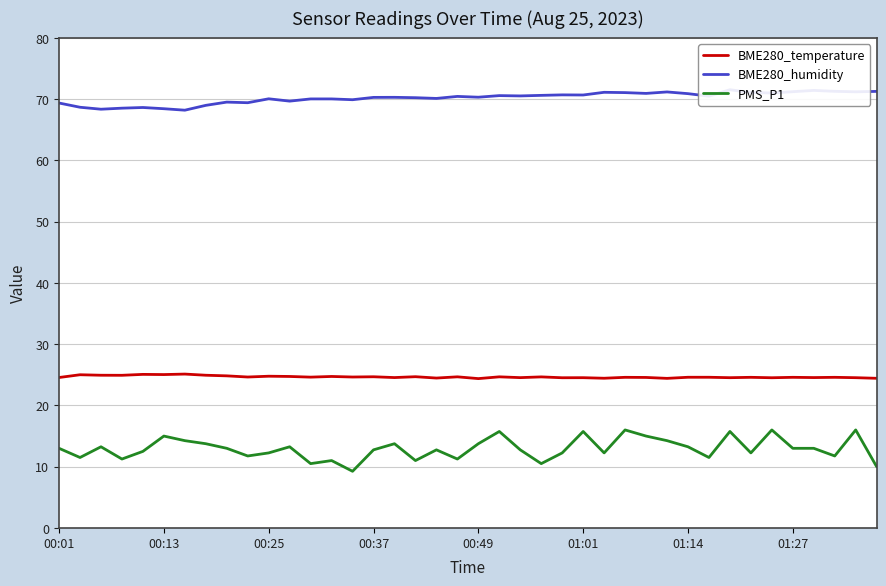

Is it true that PMS_P1 equals 12.2 at 00:25?

True